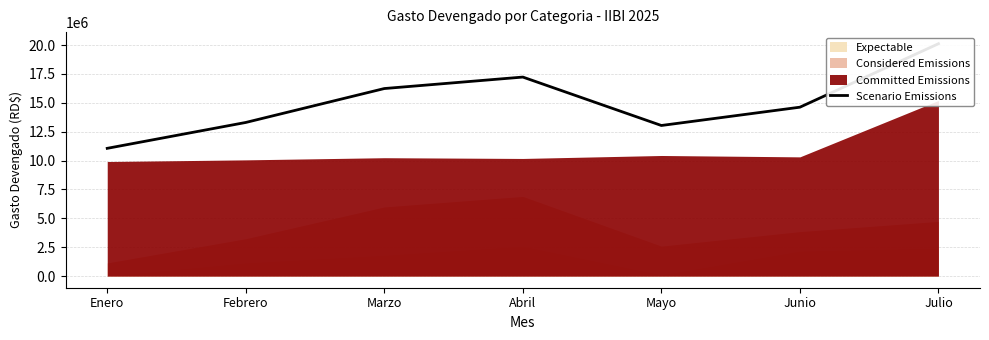

Rank the categories by value from highest to lowest.

Julio, Abril, Marzo, Junio, Febrero, Mayo, Enero